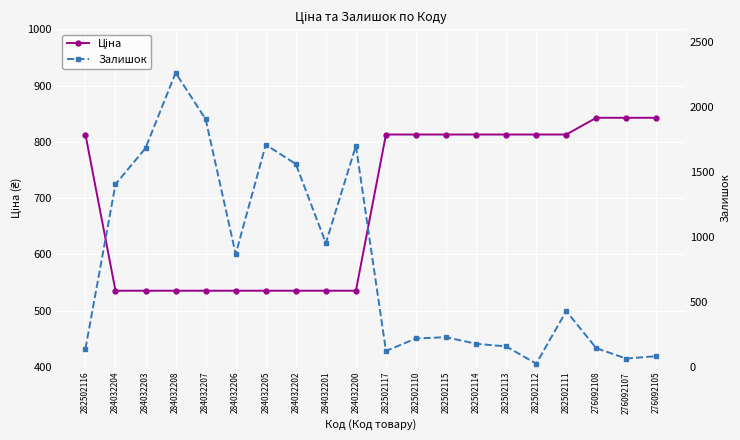

True or false: Залишок has more than 2 points higher than both neighbors.

True